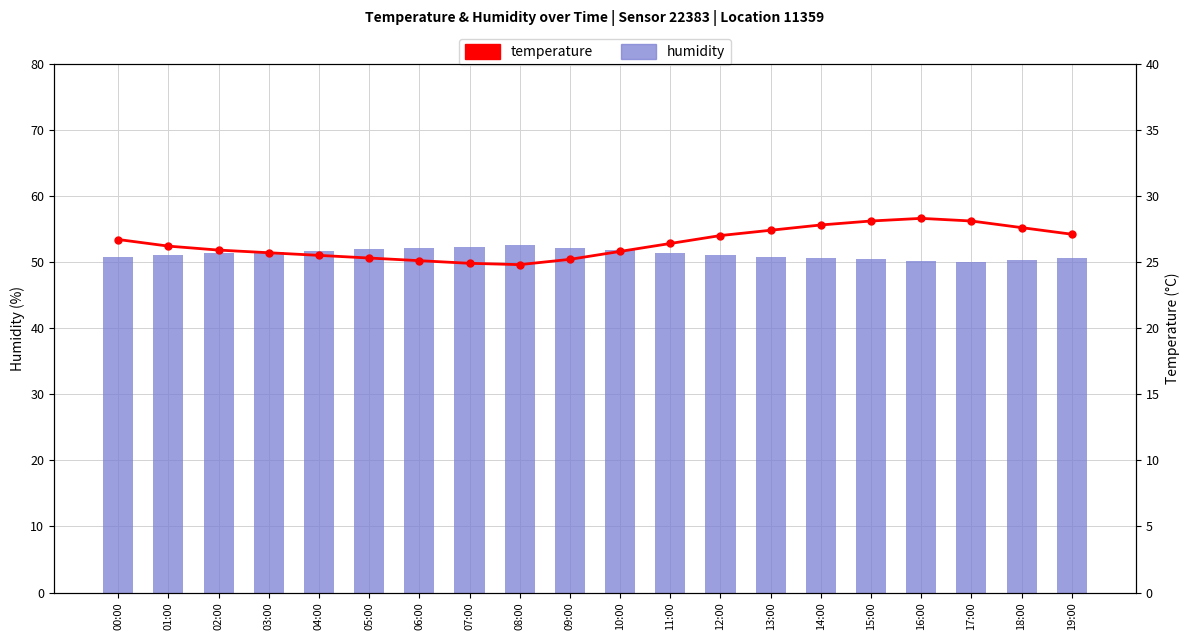

Rank the categories by humidity value from lowest to highest.

17:00, 16:00, 18:00, 15:00, 14:00, 19:00, 00:00, 13:00, 12:00, 01:00, 02:00, 11:00, 03:00, 04:00, 10:00, 05:00, 06:00, 09:00, 07:00, 08:00